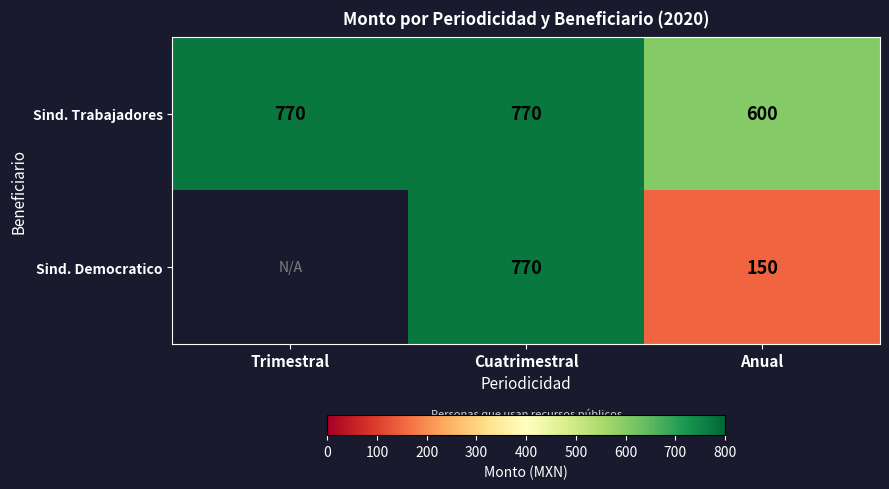

Is the value of Sind. Trabajadores at Trimestral greater than the value of Sind. Democratico at Anual?

Yes